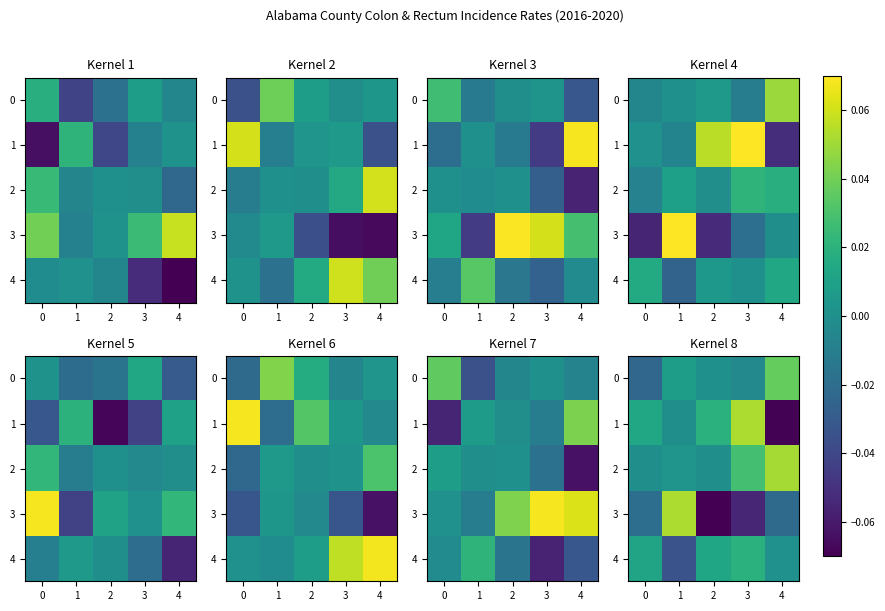

Is it true that 2 equals 0.0 at 1?

True